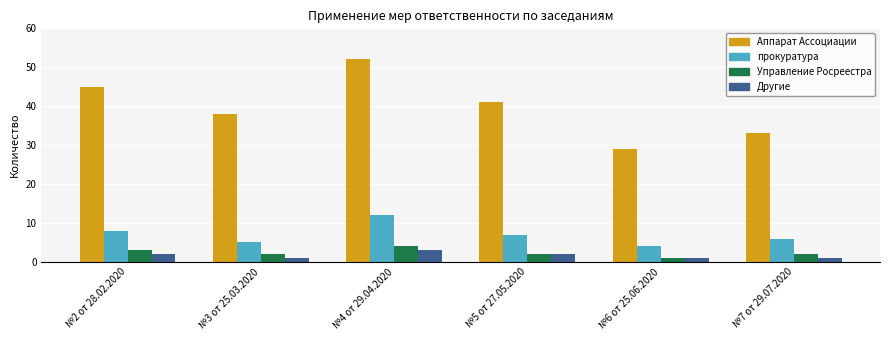

Which series has the largest total across all categories?

Аппарат Ассоциации